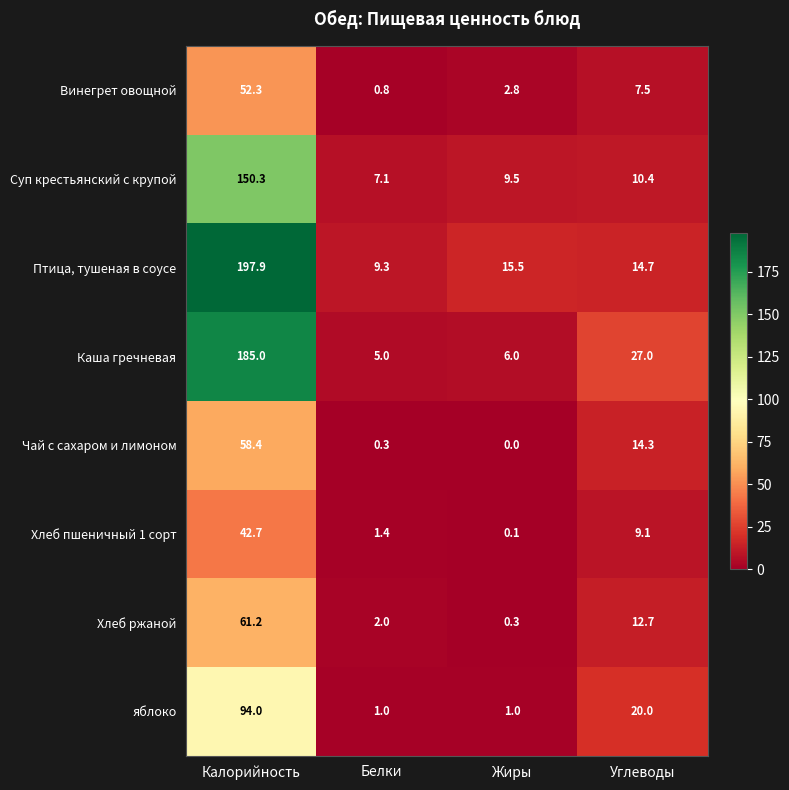

What is the sum of the Хлеб ржаной values at Белки and Углеводы?

14.7